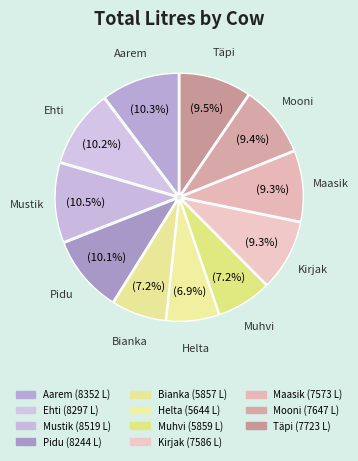

How many slices are in this pie chart?

11